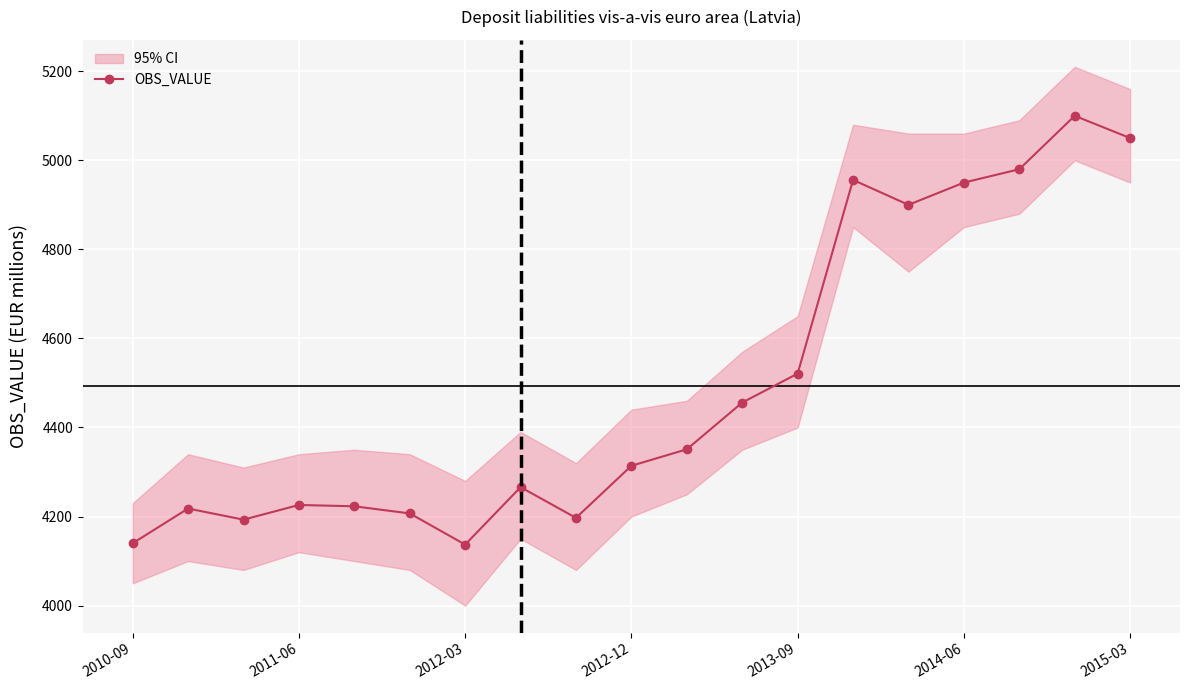

What is the lowest value of the OBS_VALUE series?

4137